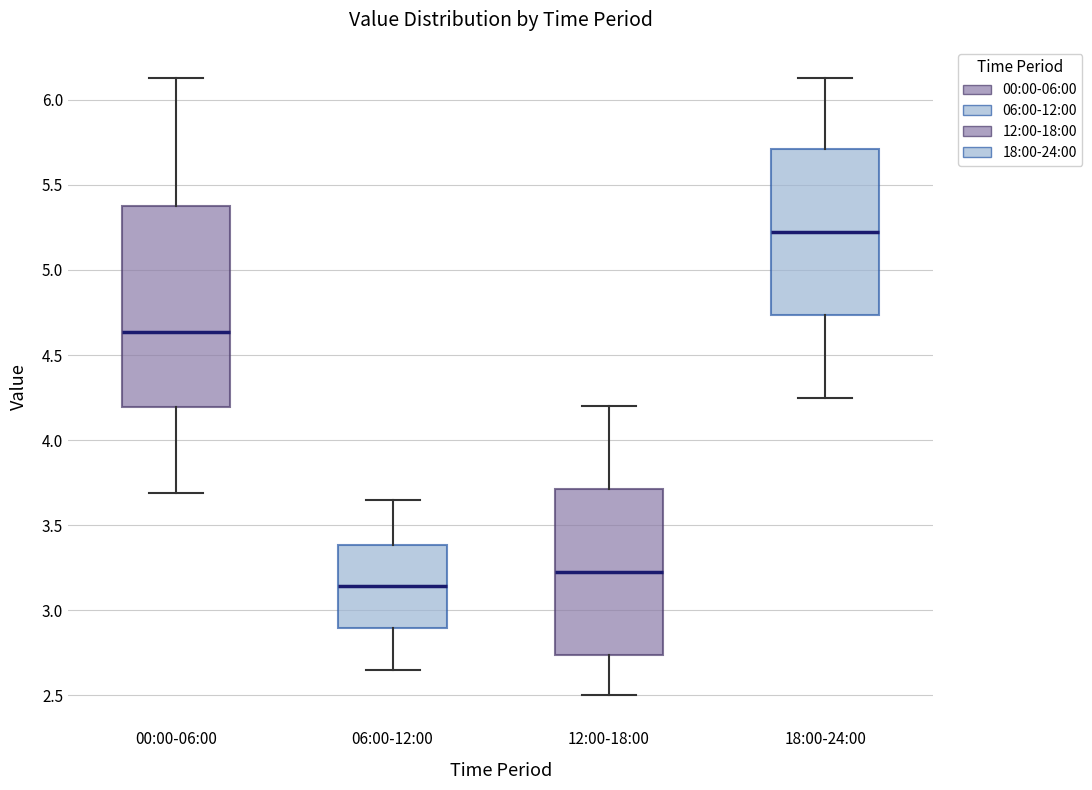

Which box is the tallest, from its lower edge to its upper edge?

00:00-06:00